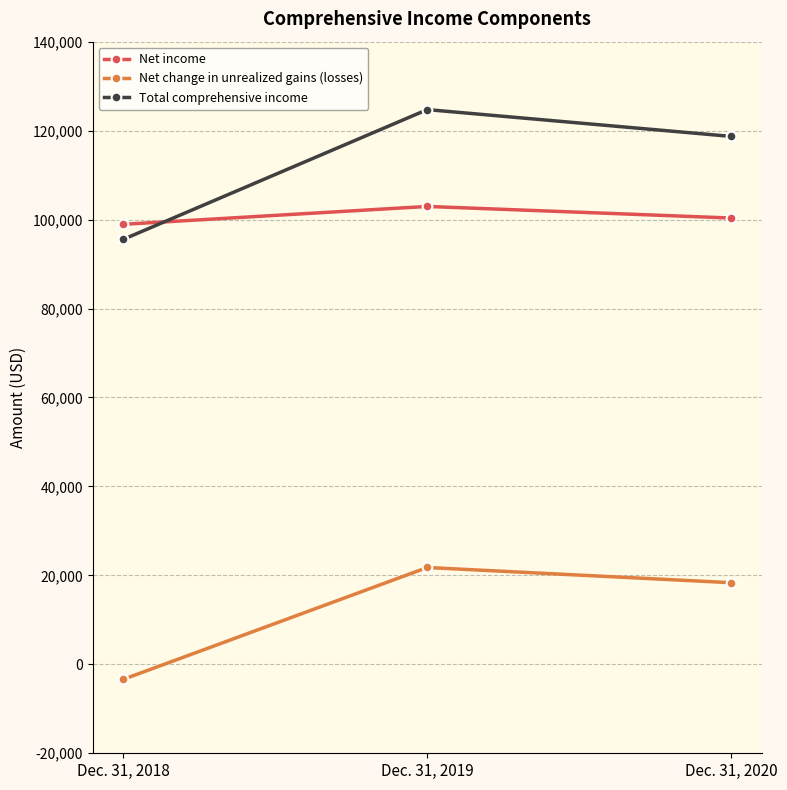

The Net change in unrealized gains (losses) series shows 21772 at Dec. 31, 2019. True or false?

True